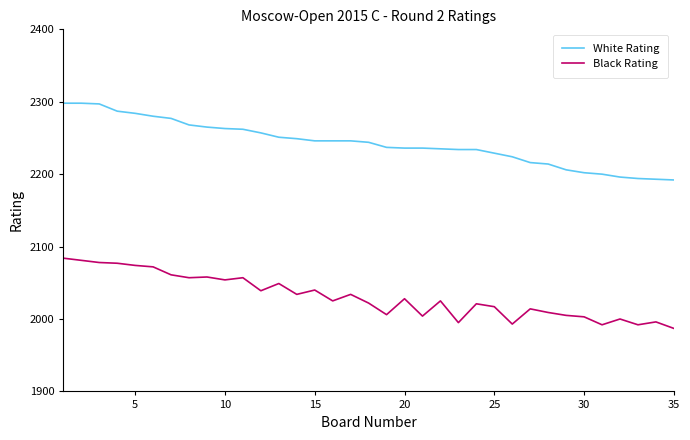

What is the minimum value shown in the chart?

1987